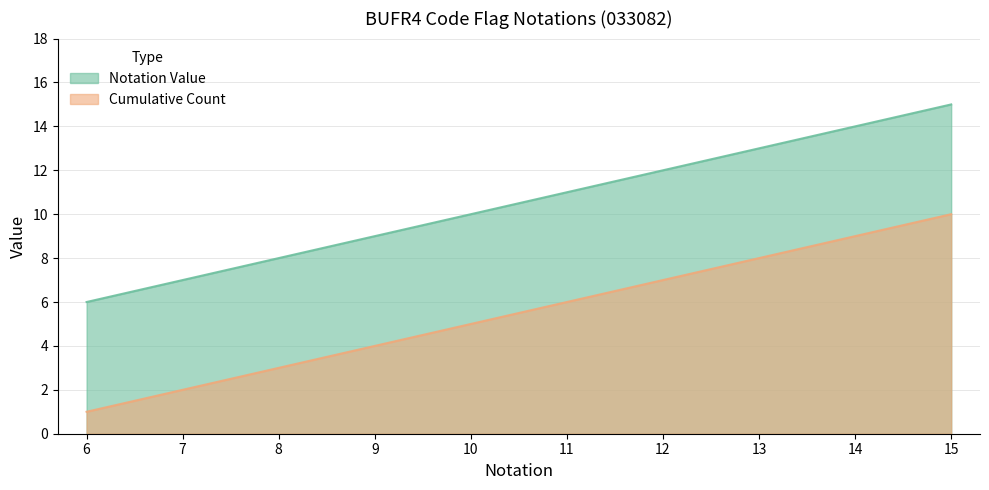

True or false: Cumulative Count and Notation Value intersect in this chart.

False